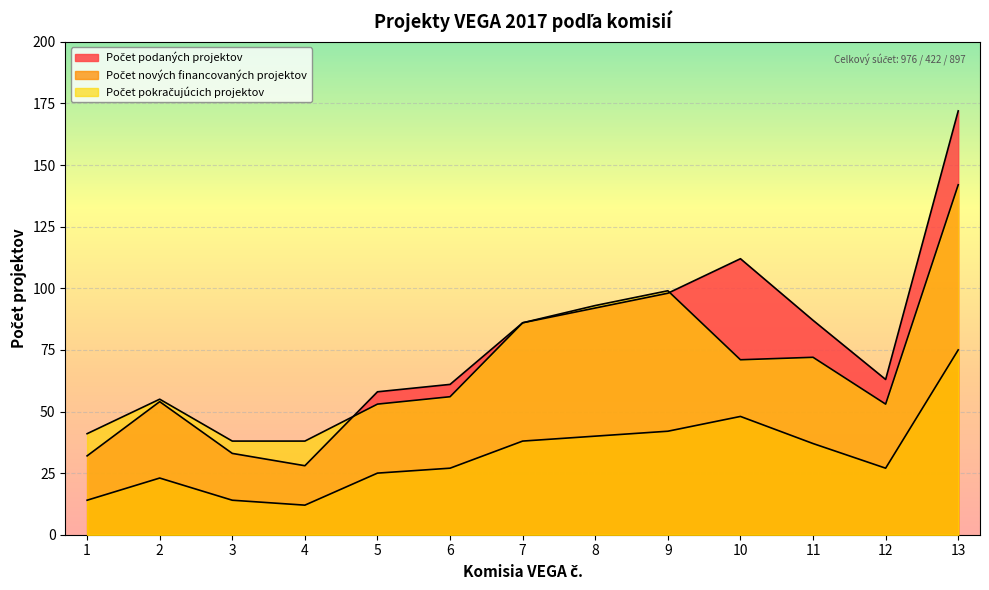

What is the difference between the maximum and second lowest values in the Počet podaných projektov series?

140